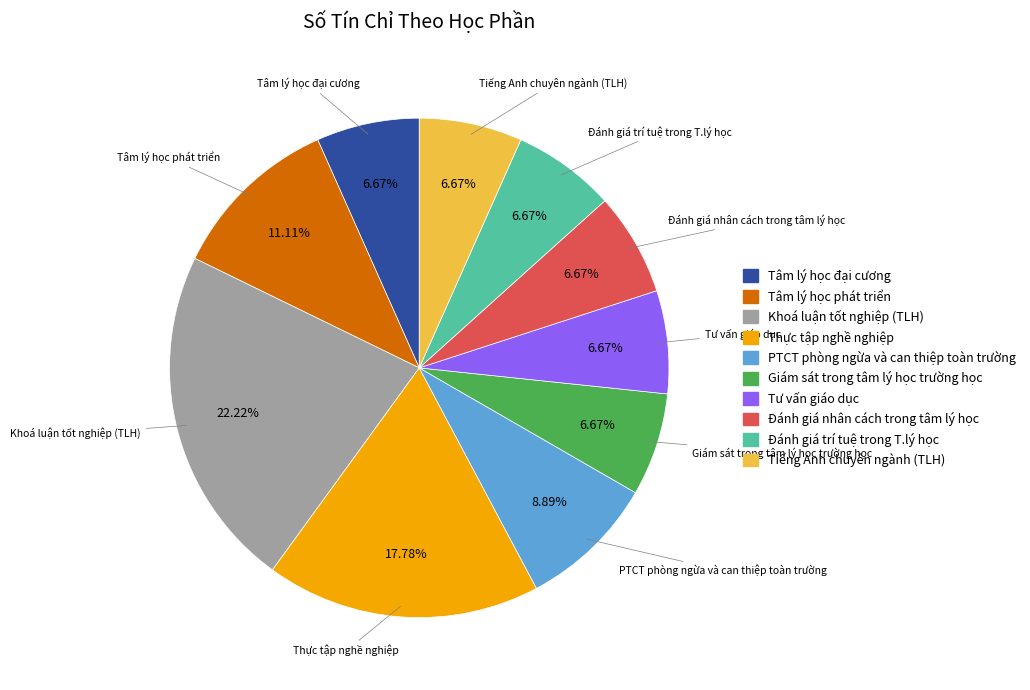

Approximately how many times larger is the value at Đánh giá trí tuệ trong T.lý học compared to Tâm lý học phát triển?

0.6